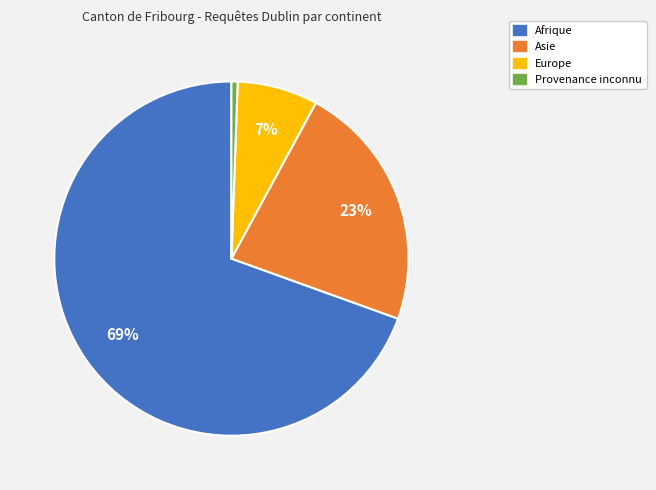

Rank the categories by value from highest to lowest.

Afrique, Asie, Europe, Provenance inconnu